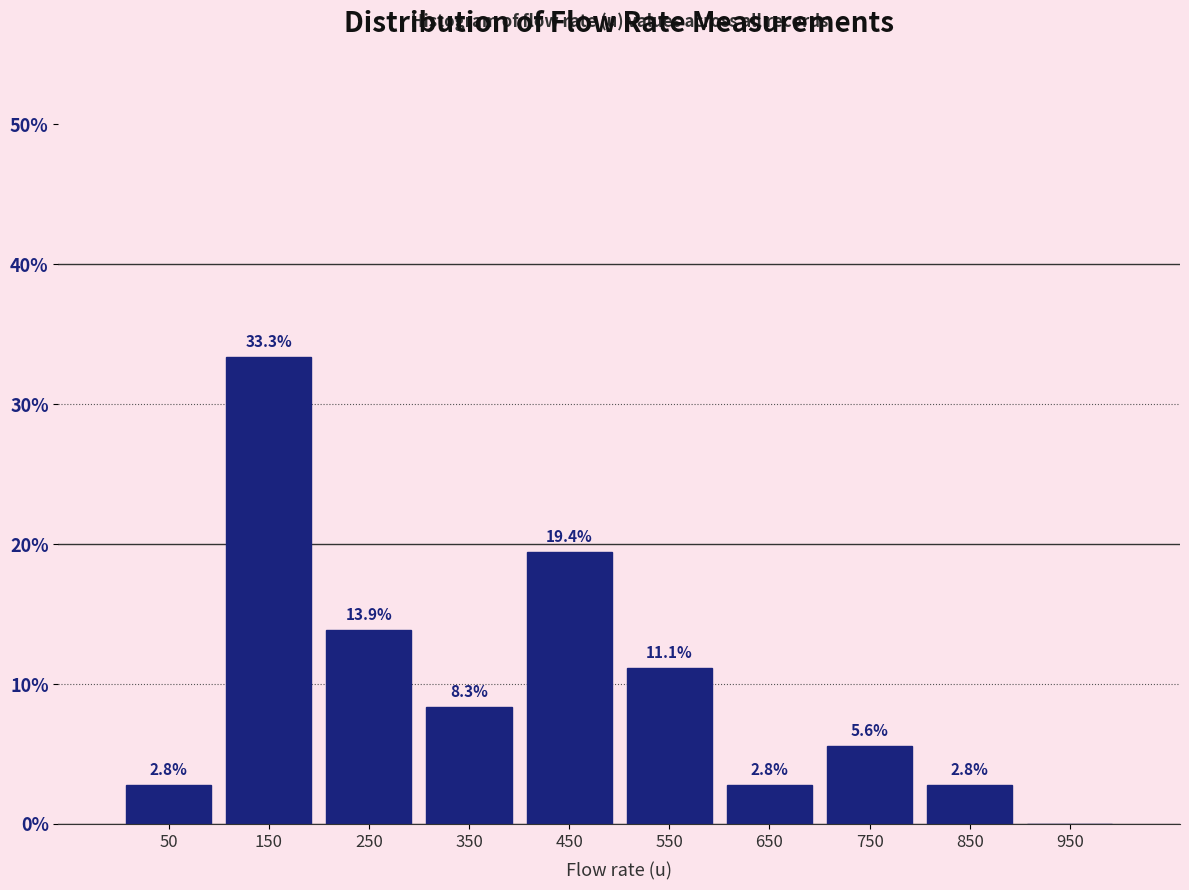

Over which range of the x-axis is the bar tallest?

100 to 200